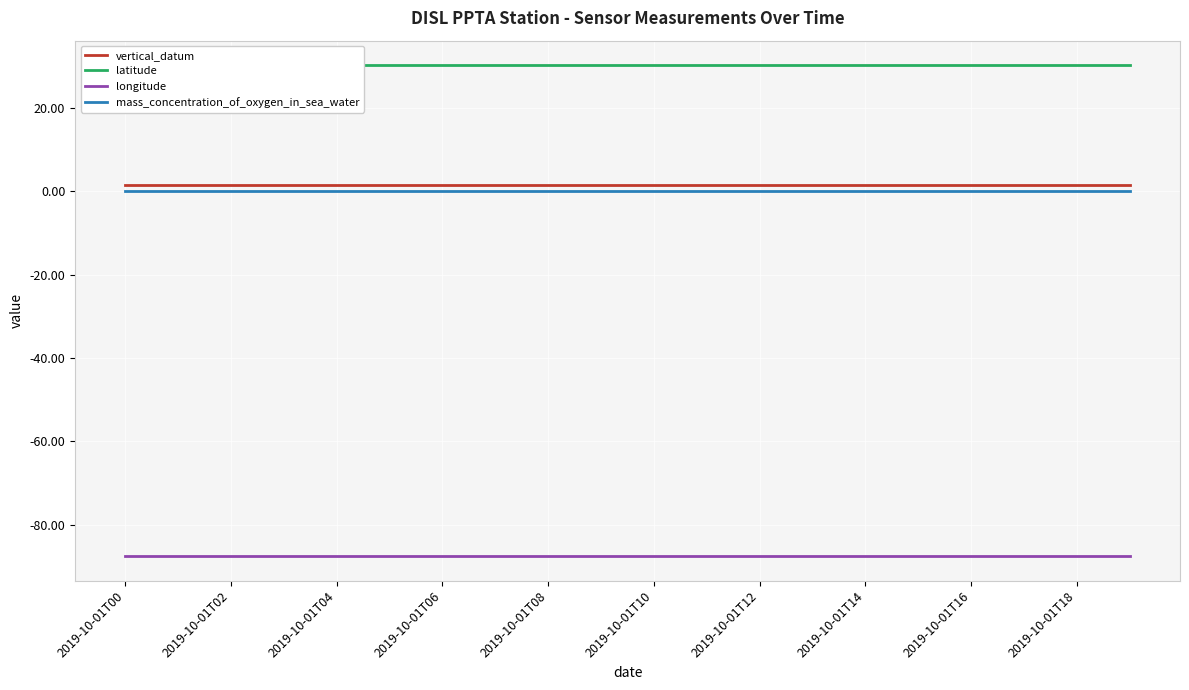

What is the lowest value of the vertical_datum series?

1.6